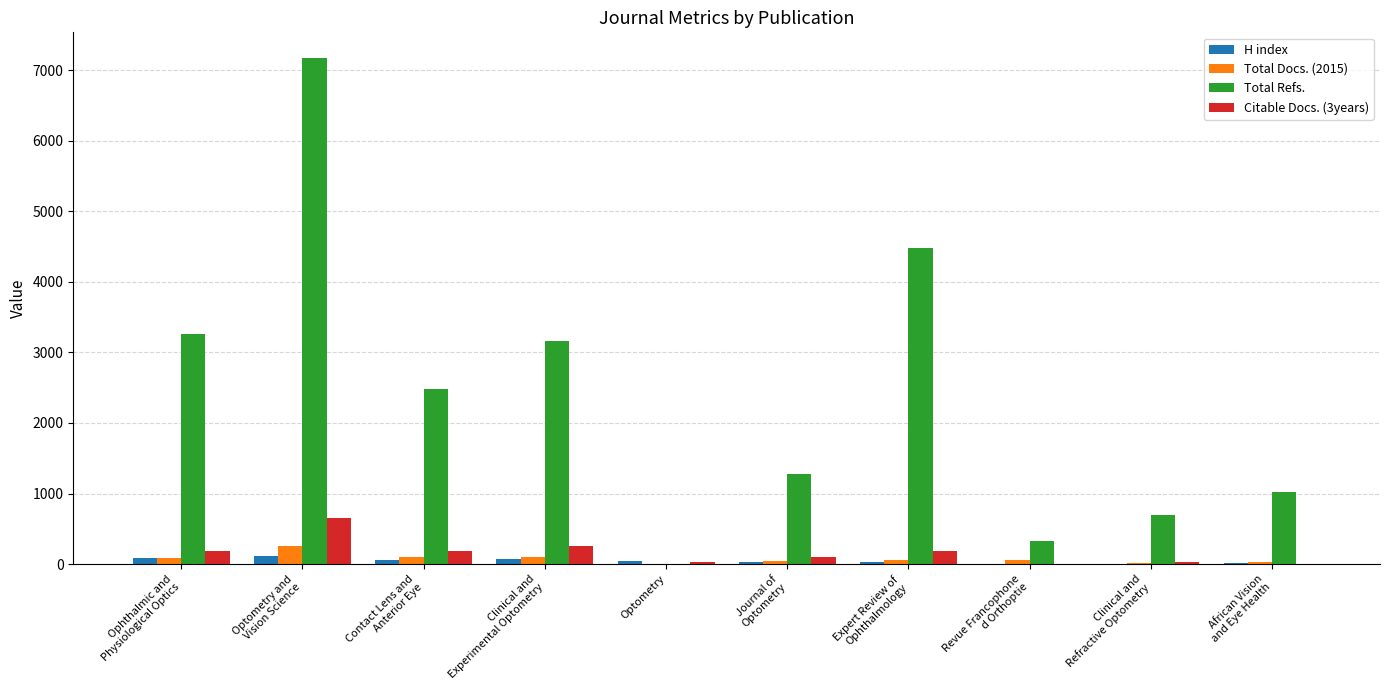

What is the highest value of the Total Docs. (2015) series?

253